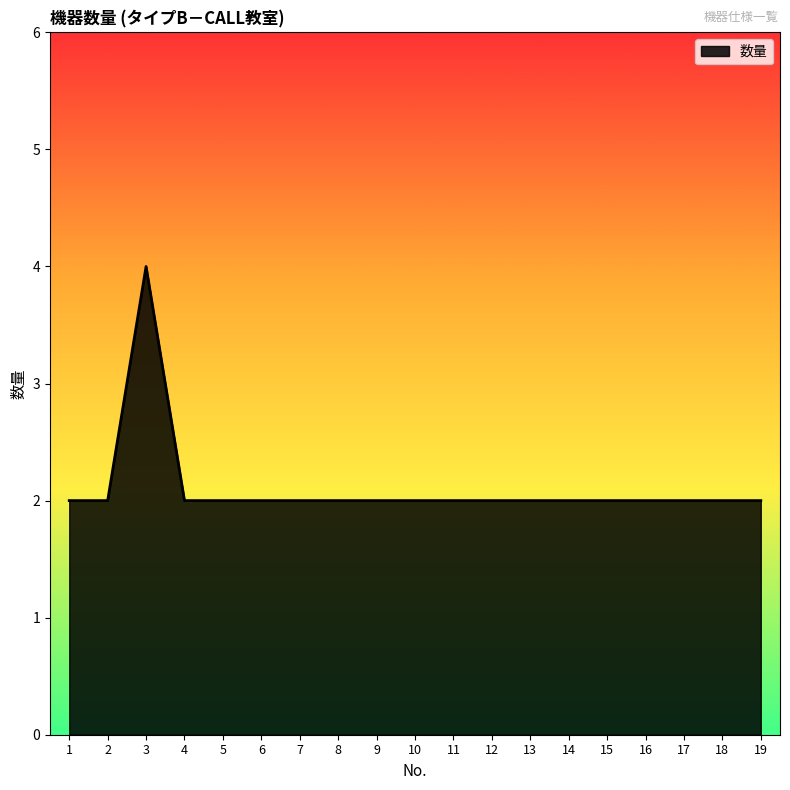

Reading left to right, transcribe all the data shown in this chart.

2	2	4	2	2	2	2	2	2	2	2	2	2	2	2	2	2	2	2